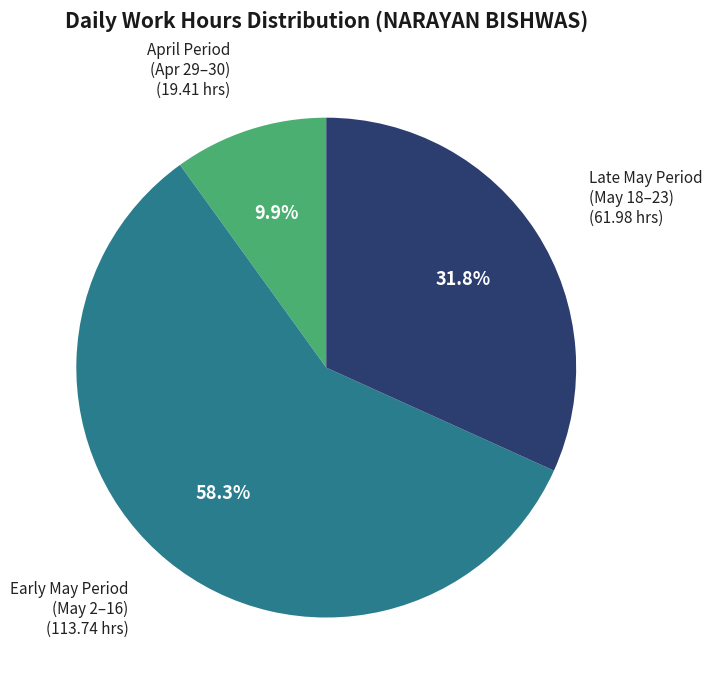

To the nearest percent, what is the average slice percentage?

33%